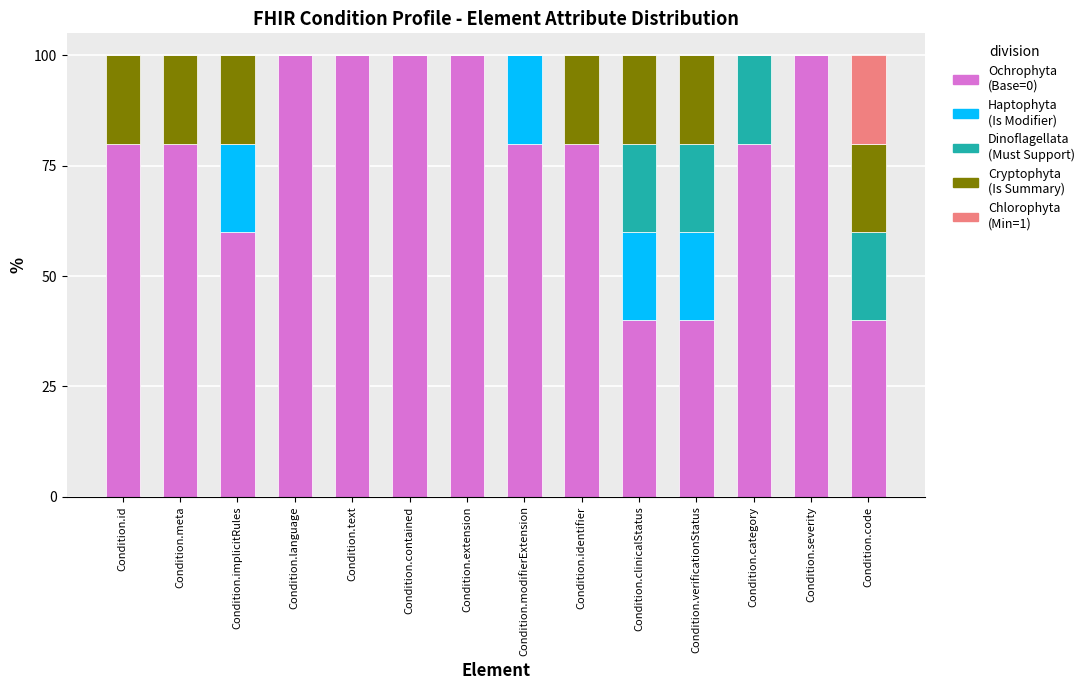

What is the total value across all series at Condition.text?

100